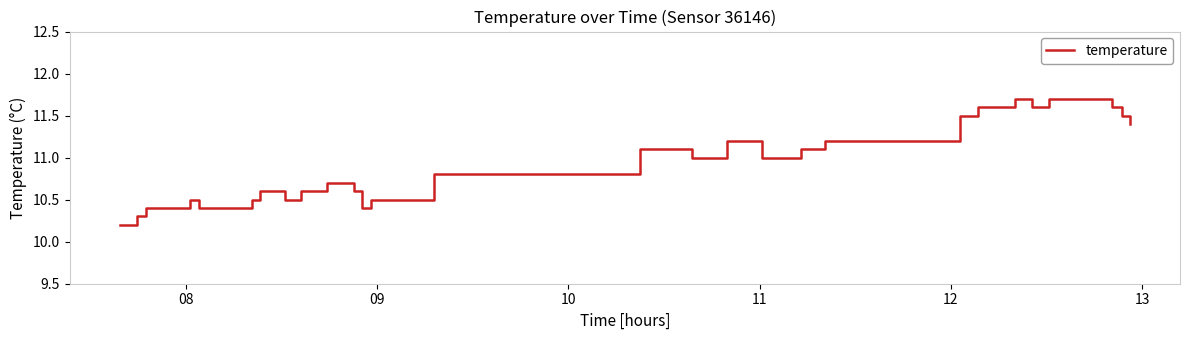

Reading left to right, extract all data points from this chart.

10.2	10.2	10.3	10.4	10.4	10.5	10.4	10.4	10.5	10.6	10.6	10.5	10.5	10.6	10.6	10.7	10.7	10.6	10.4	10.5	10.8	11.1	11.0	11.2	11.0	11.1	11.2	11.2	11.2	11.2	11.5	11.5	11.6	11.7	11.6	11.7	11.7	11.6	11.5	11.4